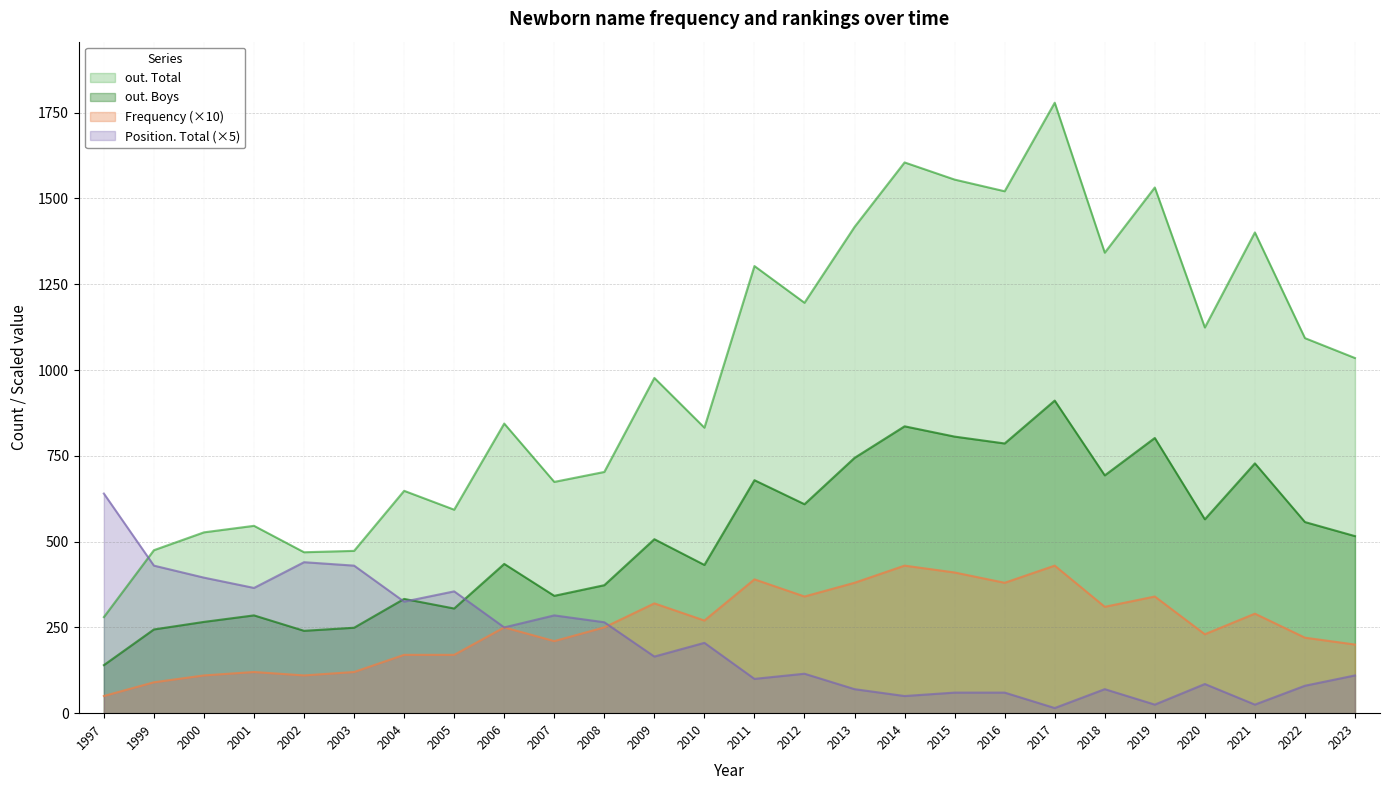

What are all the series names shown in the legend?

out. Total, out. Boys, Frequency (×10), Position. Total (×5)